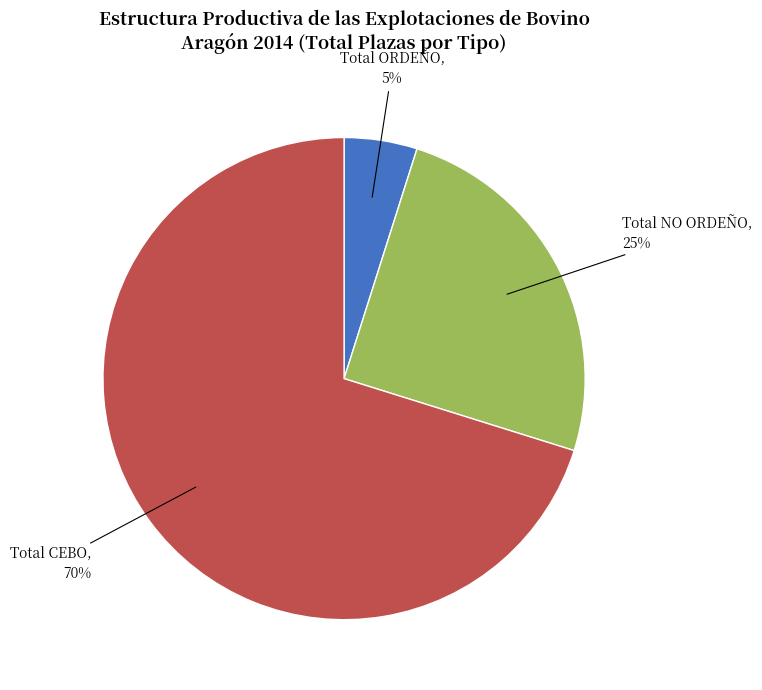

To the nearest percent, what is the average slice percentage?

33%